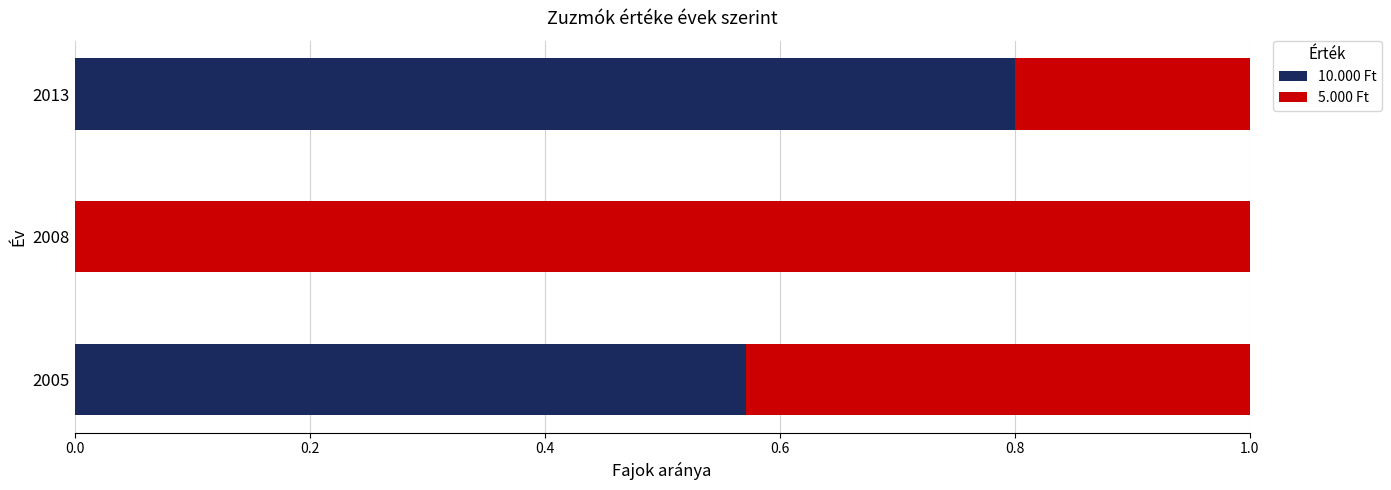

At which label does 10.000 Ft reach its peak?

2013